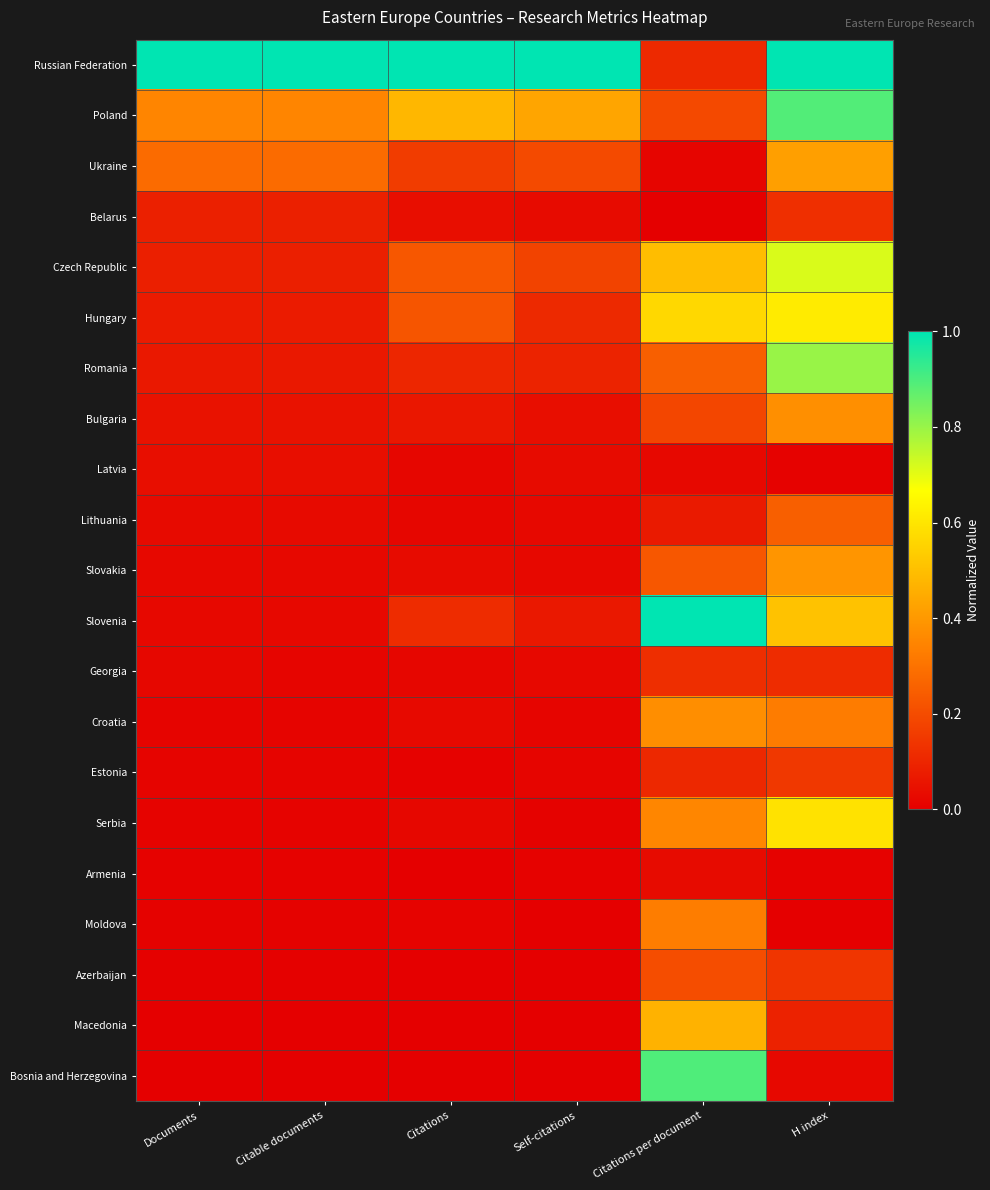

At how many categories does at least one series exceed 0?

6